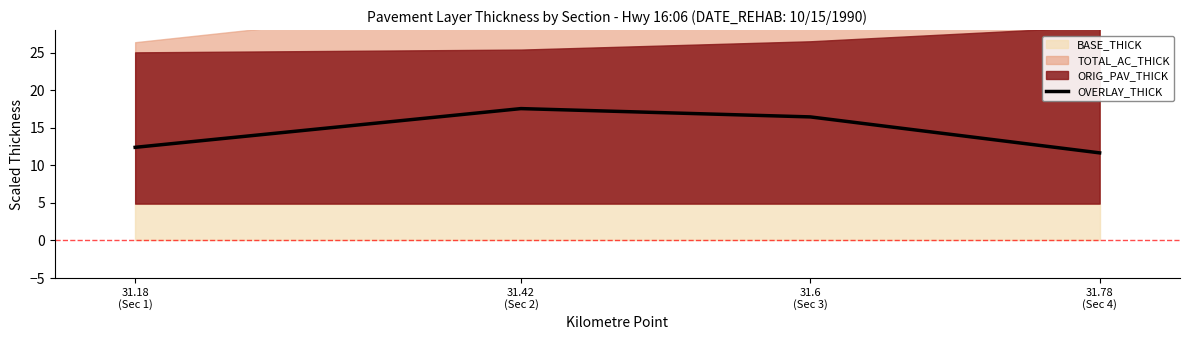

What is the difference between the maximum and minimum values?

5.9